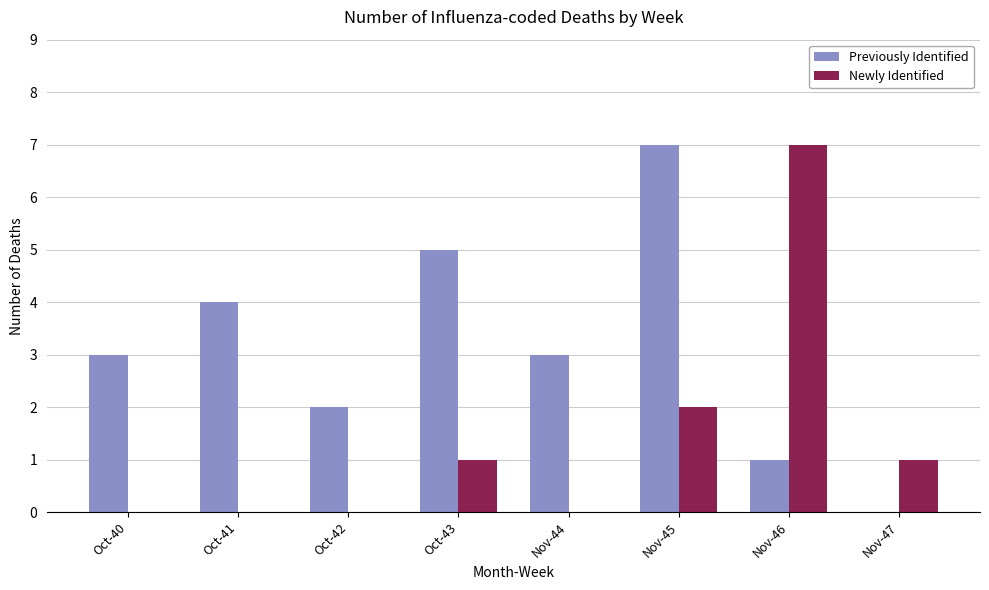

What is the sum of the Newly Identified values at Oct-40 and Nov-46?

7